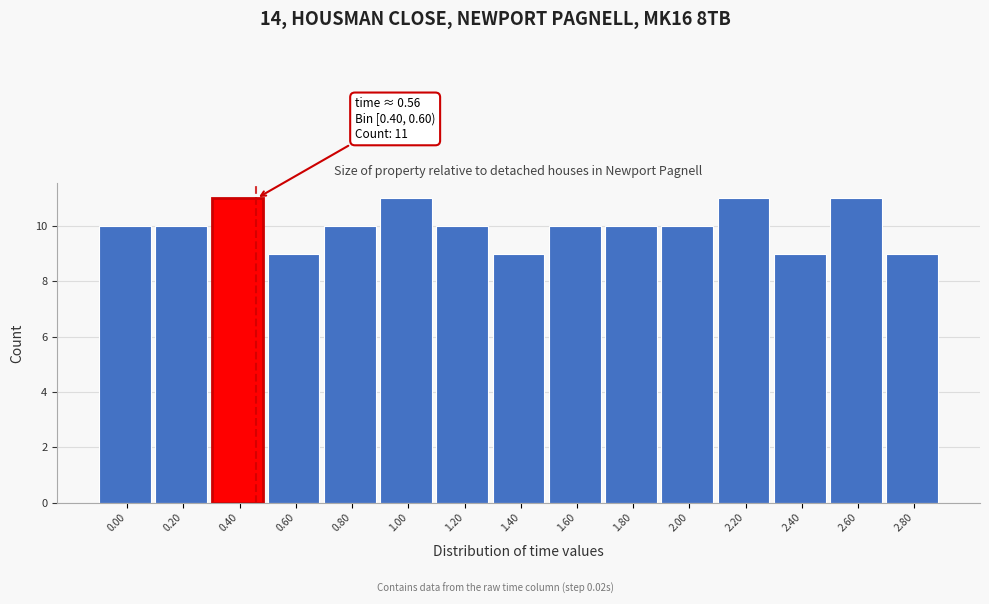

Reading left to right, transcribe all the data shown in this chart.

0.00=10	0.20=10	0.40=11	0.60=9	0.80=10	1.00=11	1.20=10	1.40=9	1.60=10	1.80=10	2.00=10	2.20=11	2.40=9	2.60=11	2.80=9